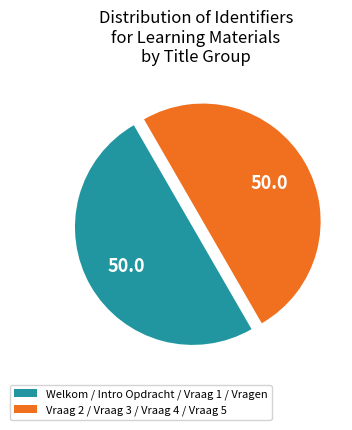

What is the ratio of the value at Welkom / Intro Opdracht / Vraag 1 / Vragen to the value at Vraag 2 / Vraag 3 / Vraag 4 / Vraag 5?

1.0